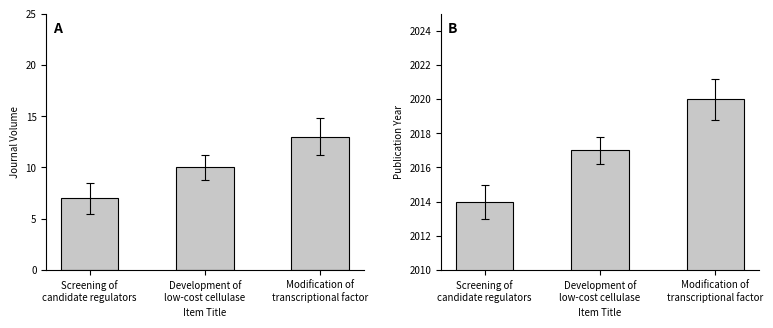

Where is Journal Volume nearest to the value 10?

Development of
low-cost cellulase